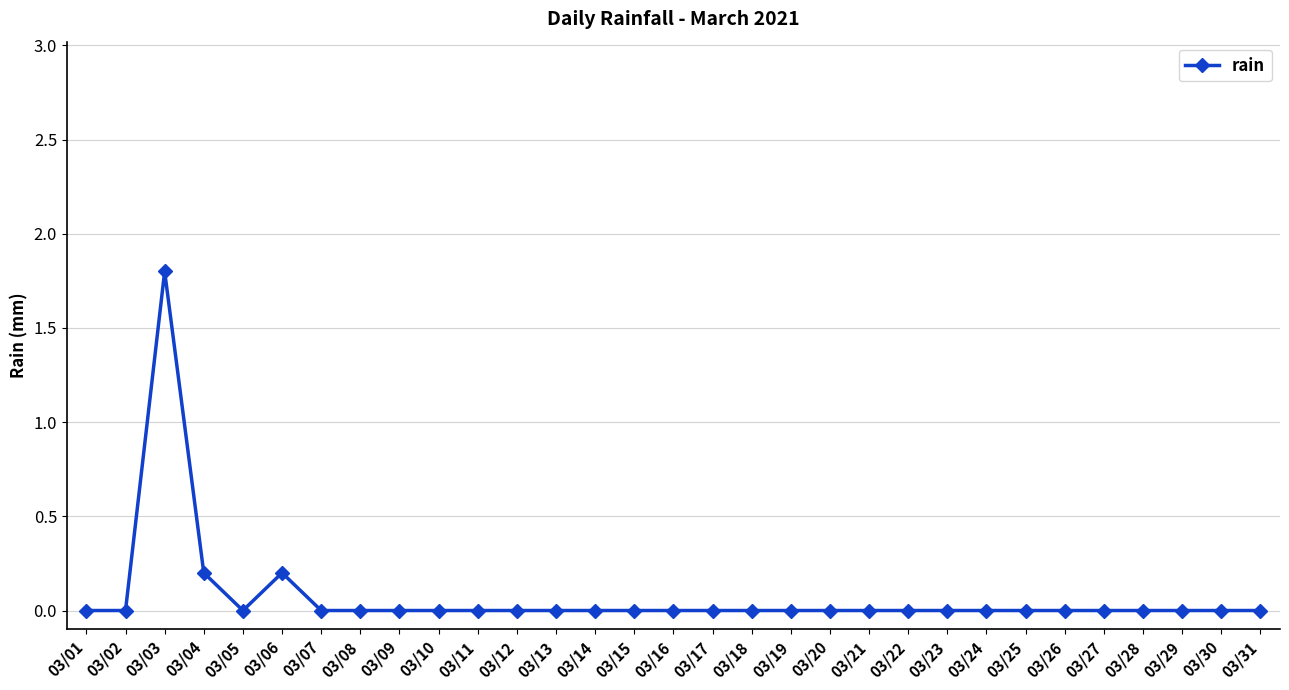

Count the values in the range 0 to 1.

30